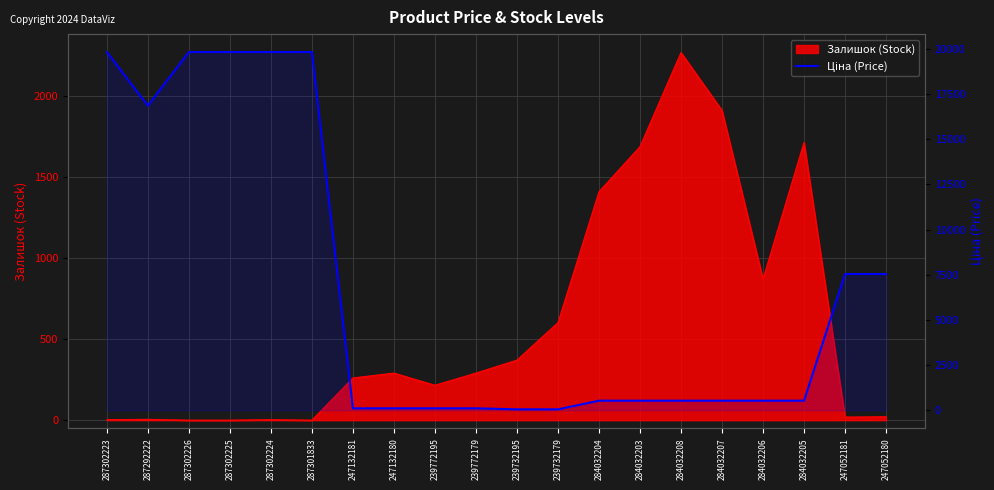

At which category does the data reach its first local valley?

287292222